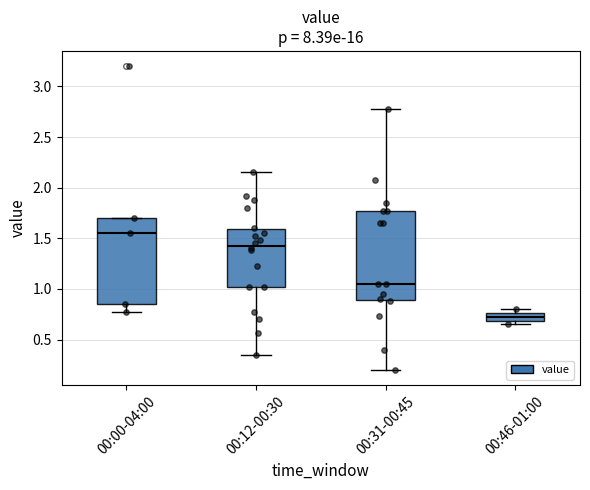

Reading left to right, read every box against the y-axis: the position of its median line, the range the box covers, and the ends of its whiskers. The values are not printed on the chart, so give them approximately, as read against the axis.

00:00-04:00: median 1.55, box 0.85 to 1.70, whiskers 0.75 to 1.70
00:12-00:30: median 1.45, box 1.00 to 1.60, whiskers 0.35 to 2.15
00:31-00:45: median 1.05, box 0.90 to 1.75, whiskers 0.20 to 2.80
00:46-01:00: median 0.75 (inside the box), box 0.70 to 0.75, whiskers 0.65 to 0.80